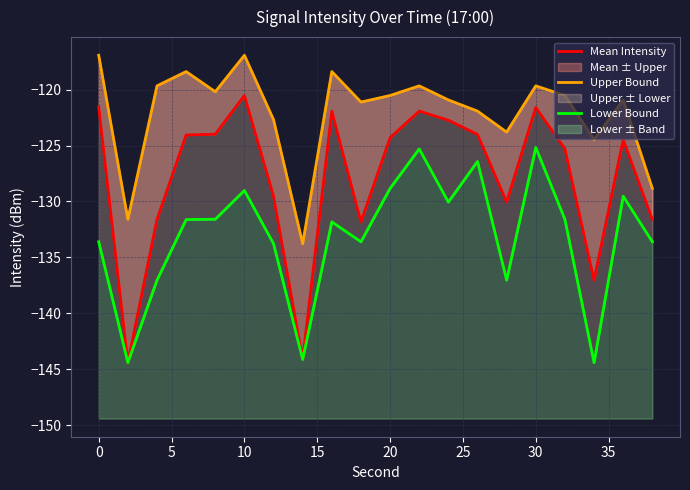

True or false: Mean Intensity and Upper Bound intersect in this chart.

False